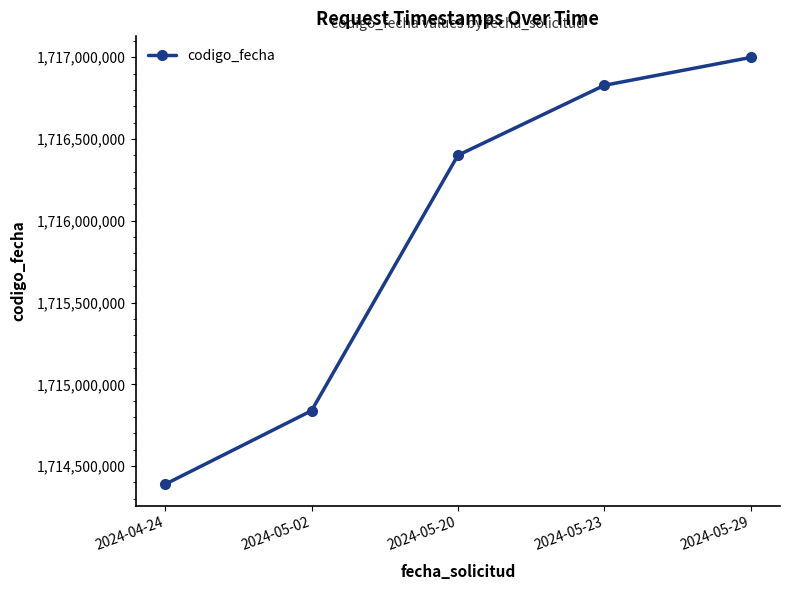

What is the sum of all values?

8579455143